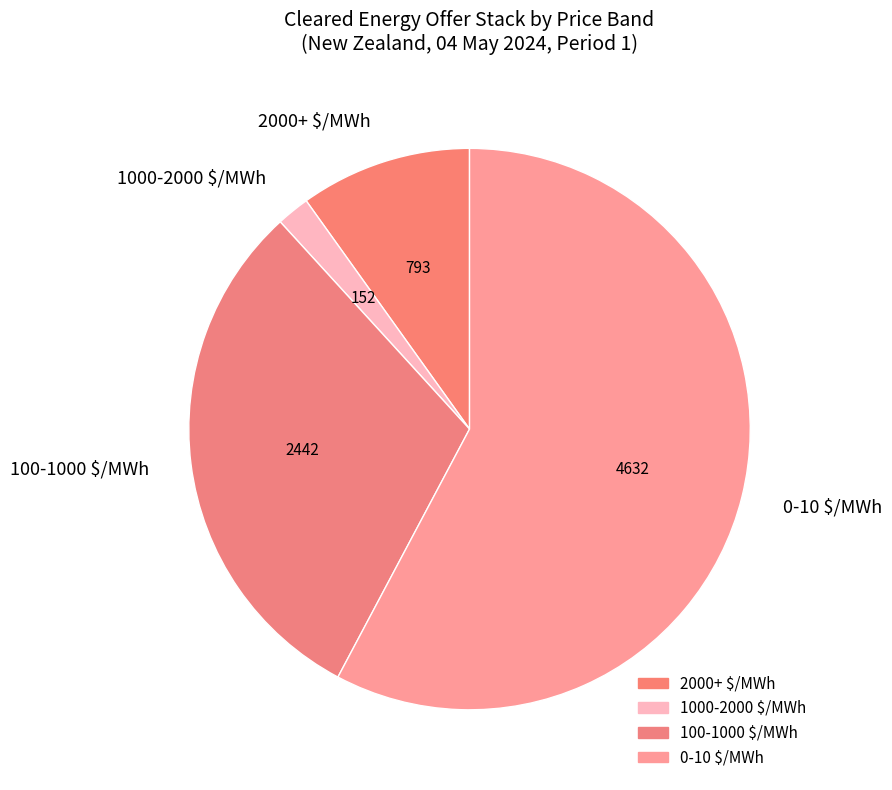

True or false: 1000-2000 $/MWh accounts for 2% of the total.

True